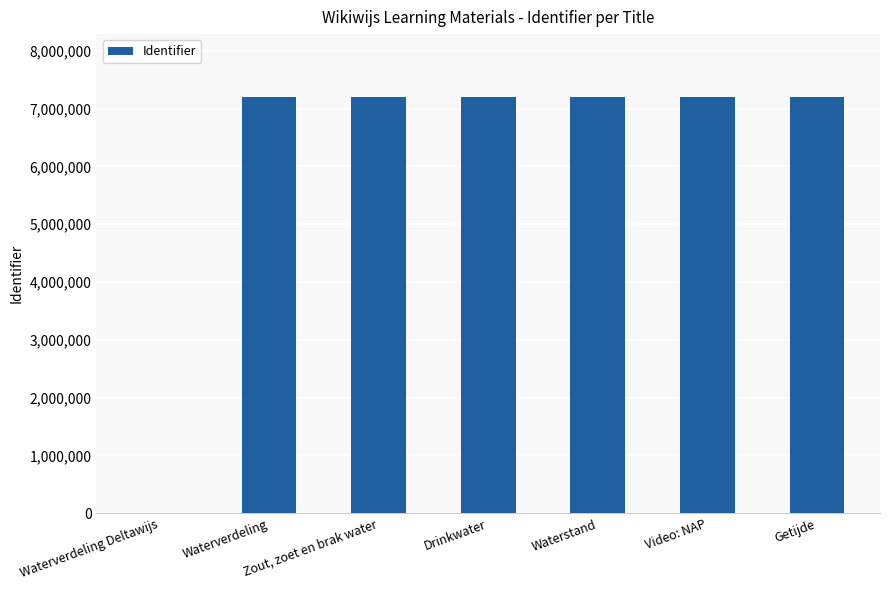

Where is the data nearest to the value 3603671?

Waterverdeling